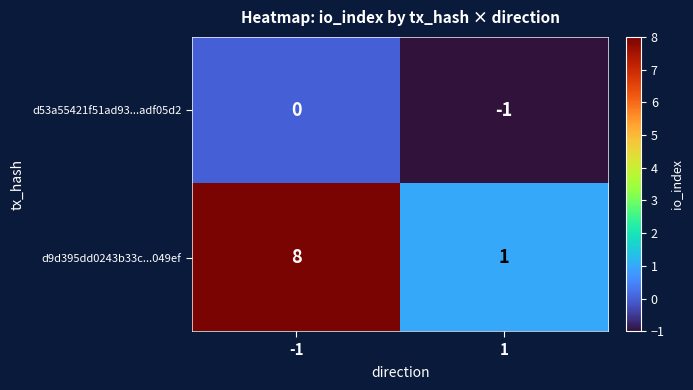

Which series has the largest total across all categories?

d9d395dd0243b33c...049ef